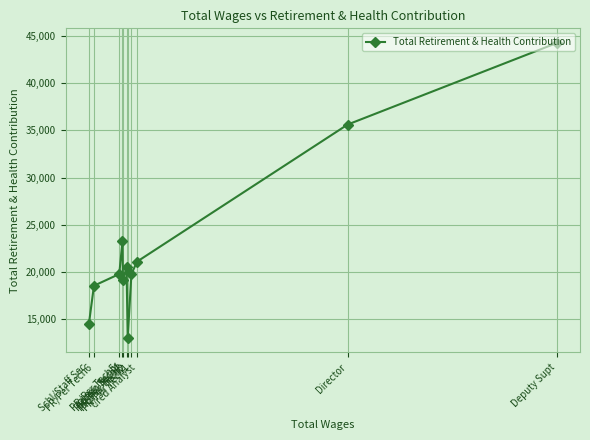

At which label is the value closest to 28636?

Admin Sec IV